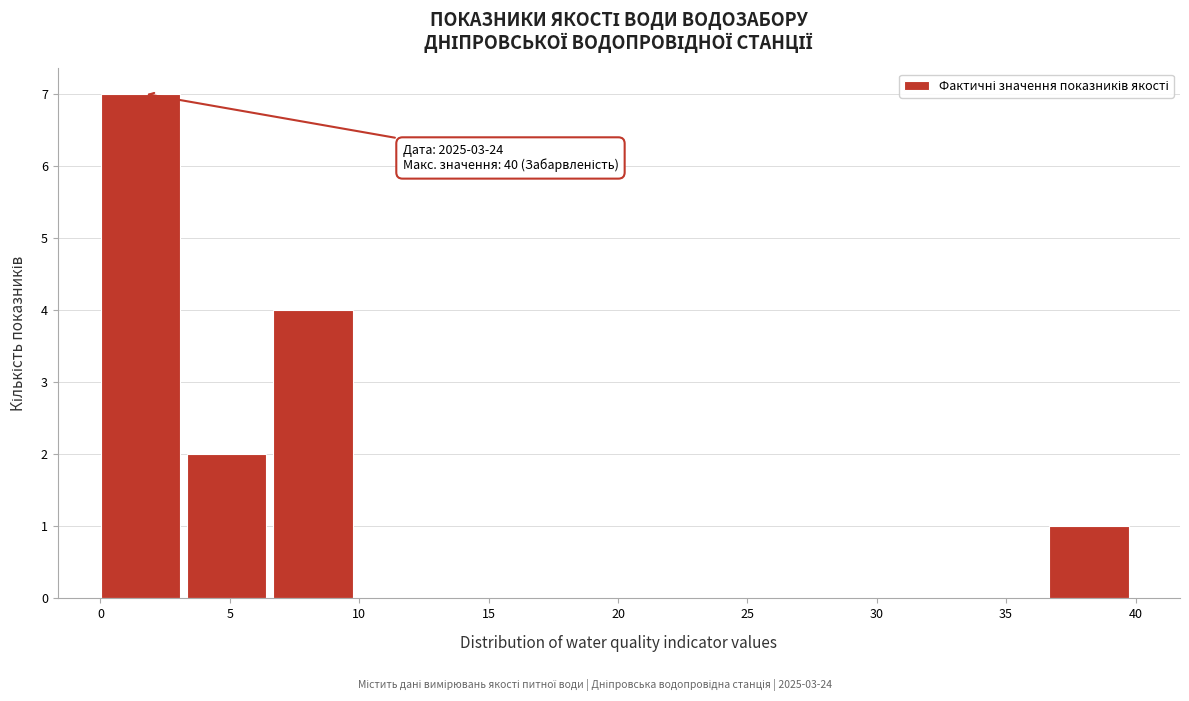

Which range on the x-axis has the tallest bar?

0.0 to 3.5